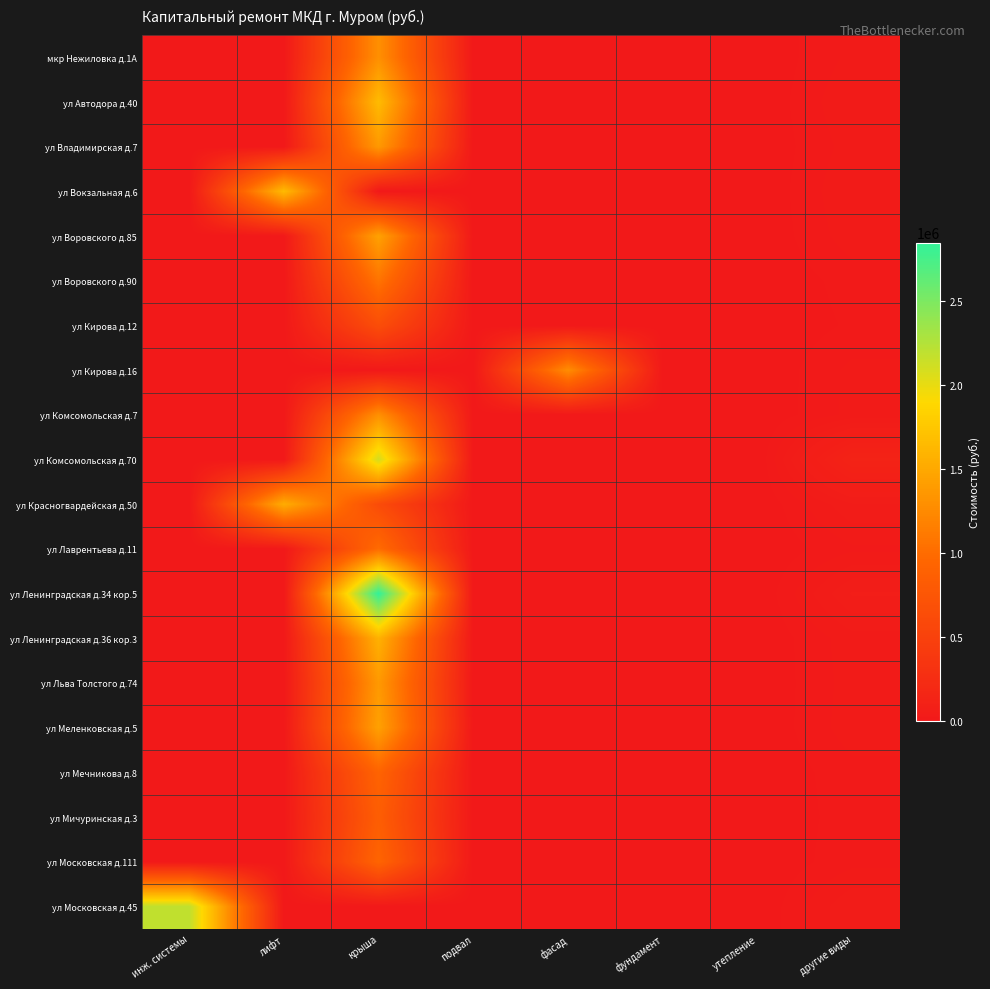

Reading left to right, extract all data points from this chart.

мкр Нежиловка д.1А: инж. системы=0	лифт=0	крыша=1298006	подвал=0	фасад=0	фундамент=0	утепление=0	другие виды=25451
ул Автодора д.40: инж. системы=0	лифт=0	крыша=1657500	подвал=0	фасад=0	фундамент=0	утепление=0	другие виды=33150
ул Владимирская д.7: инж. системы=0	лифт=0	крыша=1372869	подвал=0	фасад=0	фундамент=0	утепление=0	другие виды=27457
ул Вокзальная д.6: инж. системы=0	лифт=1652400	крыша=0	подвал=0	фасад=0	фундамент=0	утепление=0	другие виды=33048
ул Воровского д.85: инж. системы=0	лифт=0	крыша=1444320	подвал=0	фасад=0	фундамент=0	утепление=0	другие виды=28886
ул Воровского д.90: инж. системы=0	лифт=0	крыша=1066554	подвал=0	фасад=0	фундамент=0	утепление=0	другие виды=16000
ул Кирова д.12: инж. системы=0	лифт=0	крыша=650000	подвал=0	фасад=0	фундамент=0	утепление=0	другие виды=13000
ул Кирова д.16: инж. системы=0	лифт=0	крыша=0	подвал=0	фасад=1274000	фундамент=0	утепление=0	другие виды=25480
ул Комсомольская д.7: инж. системы=0	лифт=0	крыша=1300000	подвал=0	фасад=0	фундамент=0	утепление=0	другие виды=26000
ул Комсомольская д.70: инж. системы=0	лифт=0	крыша=2097732	подвал=0	фасад=0	фундамент=0	утепление=0	другие виды=125864
ул Красногвардейская д.50: инж. системы=0	лифт=1538560	крыша=625472	подвал=0	фасад=0	фундамент=0	утепление=0	другие виды=43281
ул Лаврентьева д.11: инж. системы=0	лифт=0	крыша=1000000	подвал=0	фасад=0	фундамент=0	утепление=0	другие виды=20000
ул Ленинградская д.34 кор.5: инж. системы=0	лифт=0	крыша=2850000	подвал=0	фасад=0	фундамент=0	утепление=0	другие виды=57000
ул Ленинградская д.36 кор.3: инж. системы=0	лифт=0	крыша=1577557	подвал=0	фасад=0	фундамент=0	утепление=0	другие виды=28915
ул Льва Толстого д.74: инж. системы=0	лифт=0	крыша=1377000	подвал=0	фасад=0	фундамент=0	утепление=0	другие виды=27540
ул Меленковская д.5: инж. системы=0	лифт=0	крыша=1439148	подвал=0	фасад=0	фундамент=0	утепление=0	другие виды=28783
ул Мечникова д.8: инж. системы=0	лифт=0	крыша=922000	подвал=0	фасад=0	фундамент=0	утепление=0	другие виды=18440
ул Мичуринская д.3: инж. системы=0	лифт=0	крыша=850000	подвал=0	фасад=0	фундамент=0	утепление=0	другие виды=17000
ул Московская д.111: инж. системы=0	лифт=0	крыша=932256	подвал=0	фасад=0	фундамент=0	утепление=0	другие виды=18645
ул Московская д.45: инж. системы=2193000	лифт=0	крыша=0	подвал=0	фасад=0	фундамент=0	утепление=0	другие виды=43860